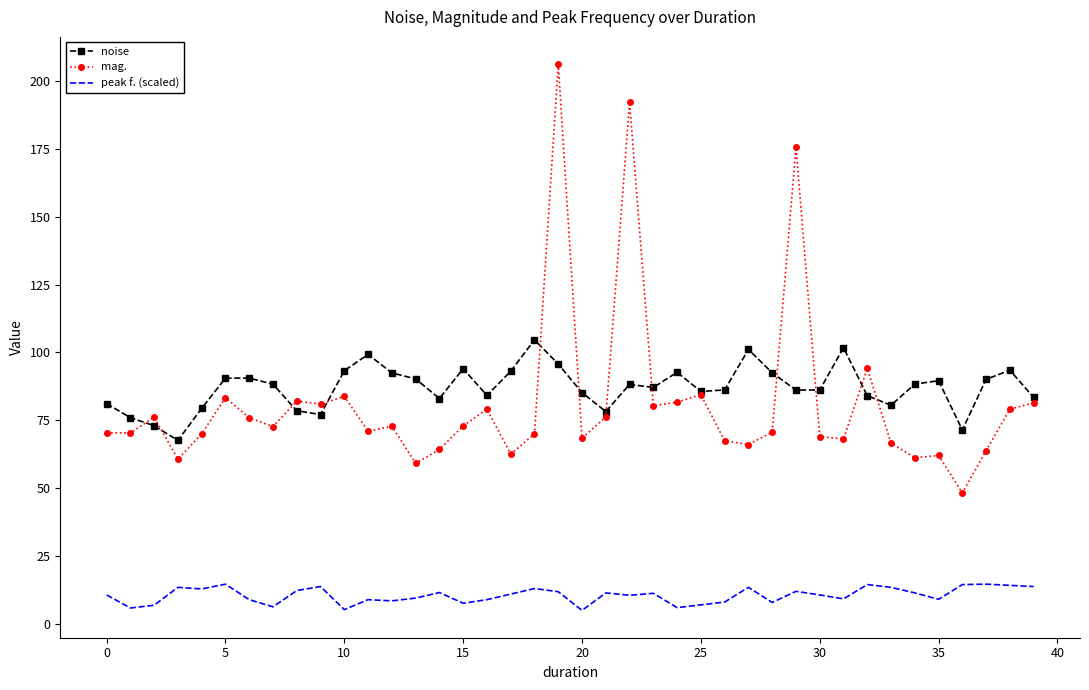

Which series has the widest spread of values?

mag.